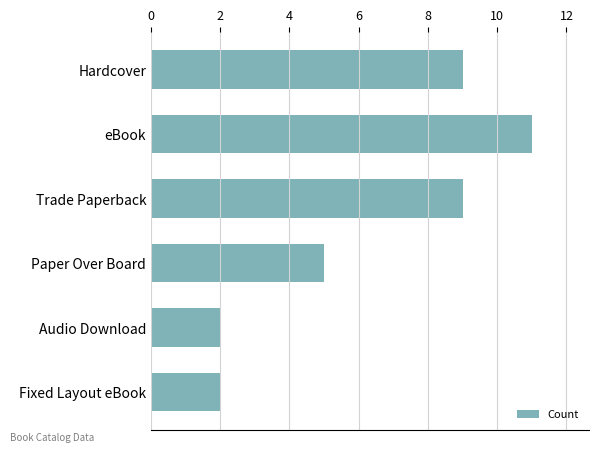

At which label is the value closest to 6?

Paper Over Board